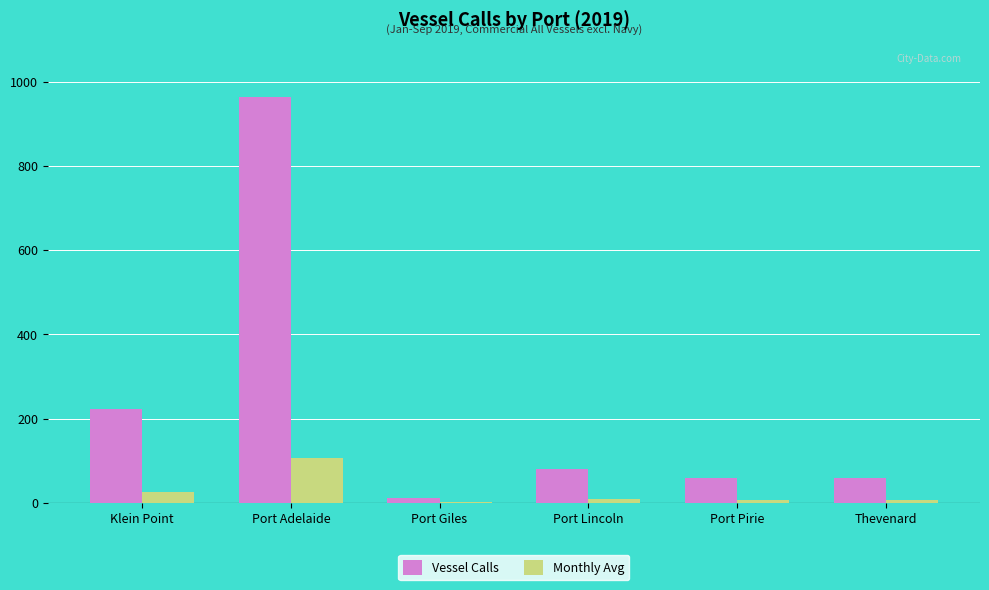

Which category has the highest value across all series?

Port Adelaide